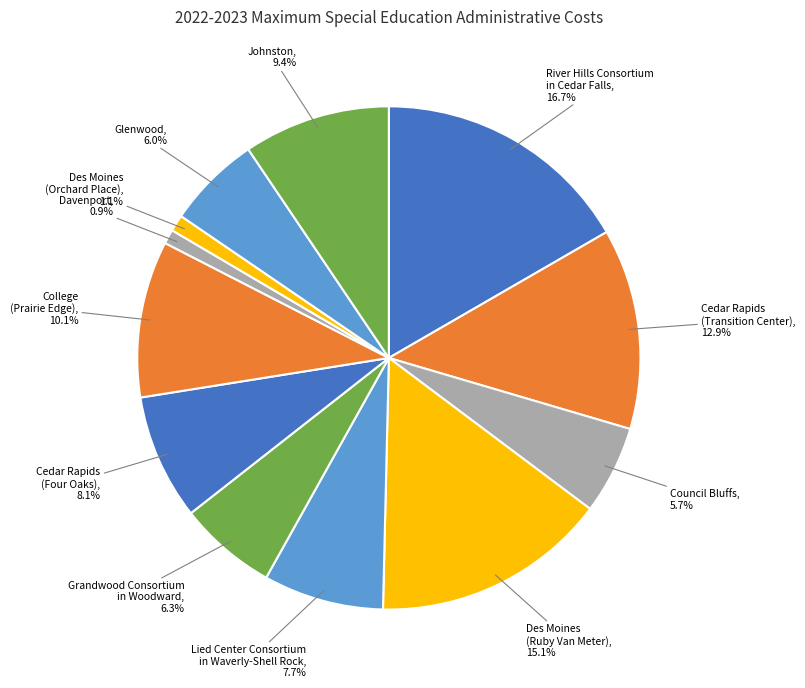

Is Cedar Rapids (Four Oaks), 8.1% the majority of the pie?

No